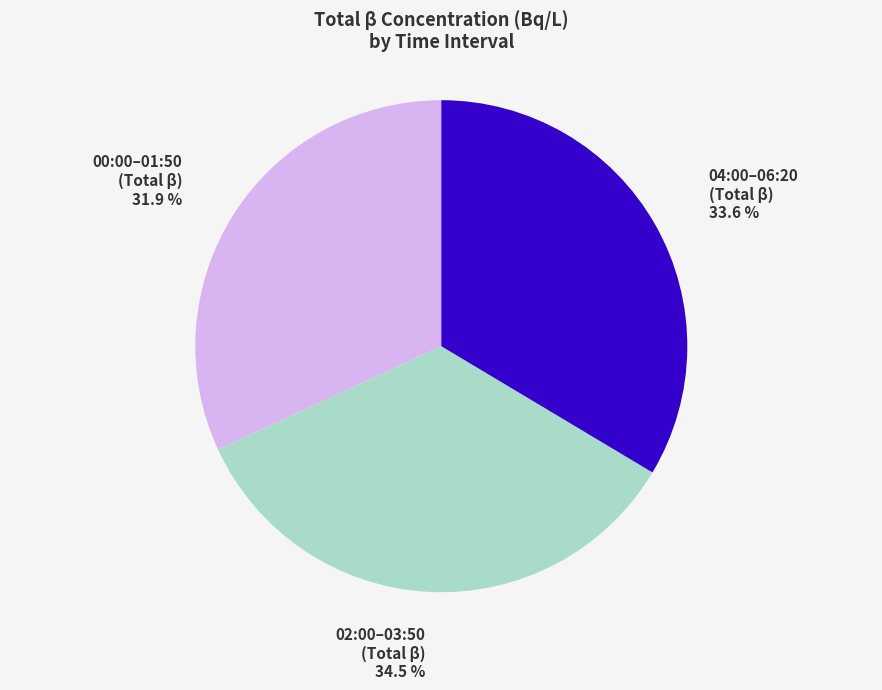

Does any single category account for the majority?

No